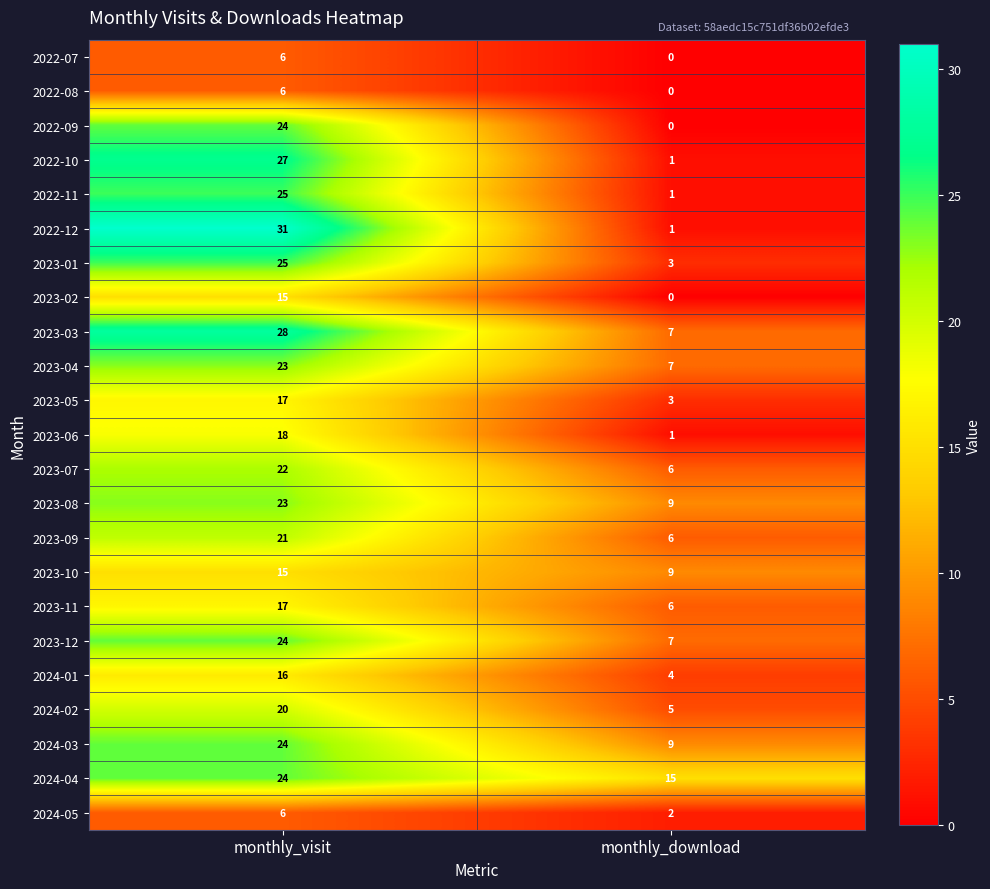

What is the difference between the maximum and minimum values in the 2023-03 series?

21